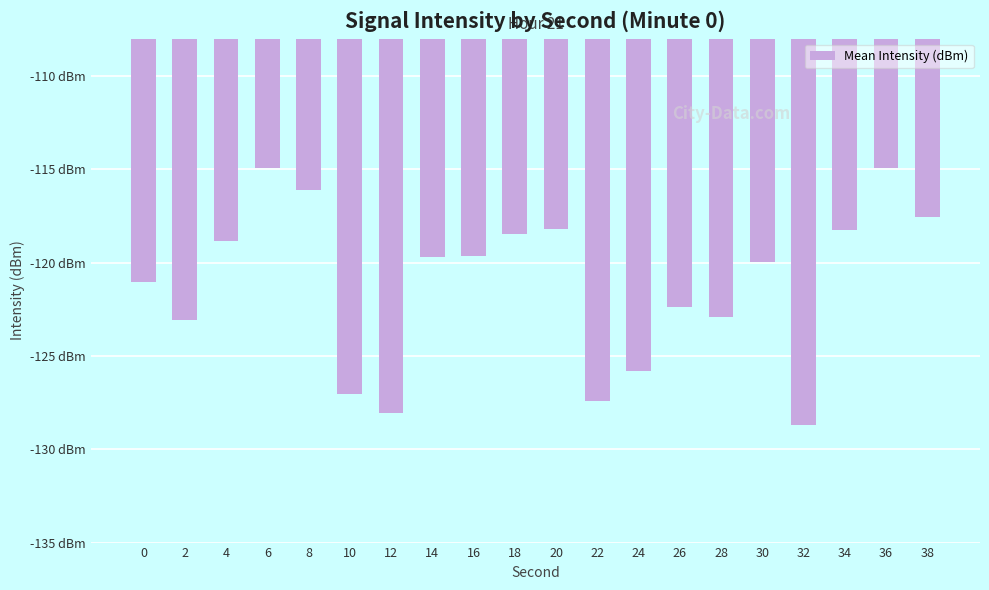

Does the chart contain any negative values?

Yes